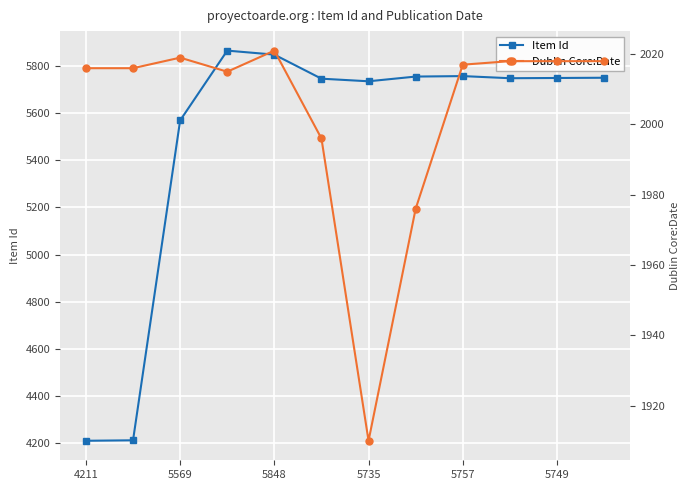

True or false: Item Id has more than 1 interior local peaks.

True